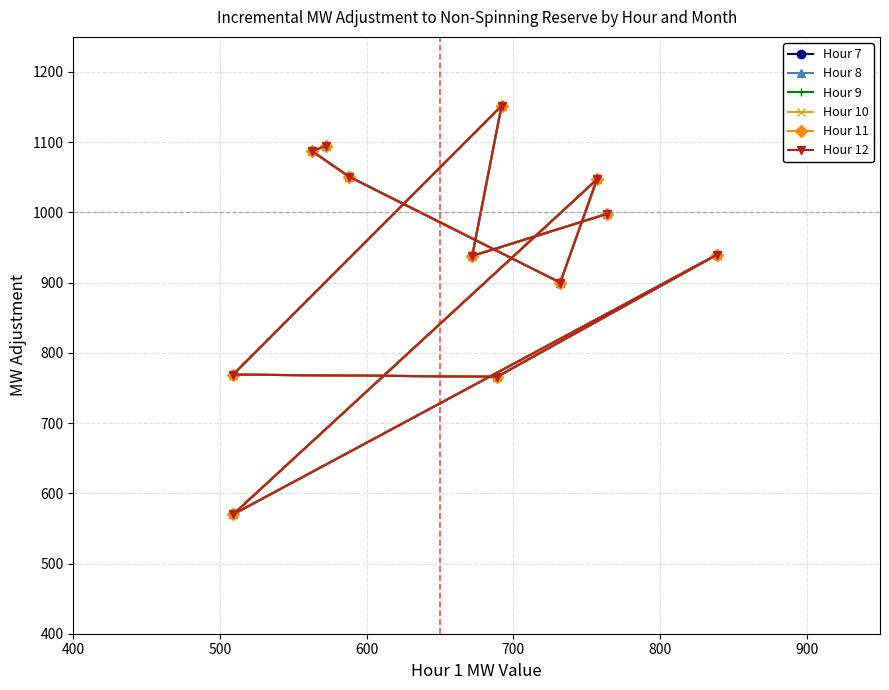

At how many categories does at least one series exceed 623?

11